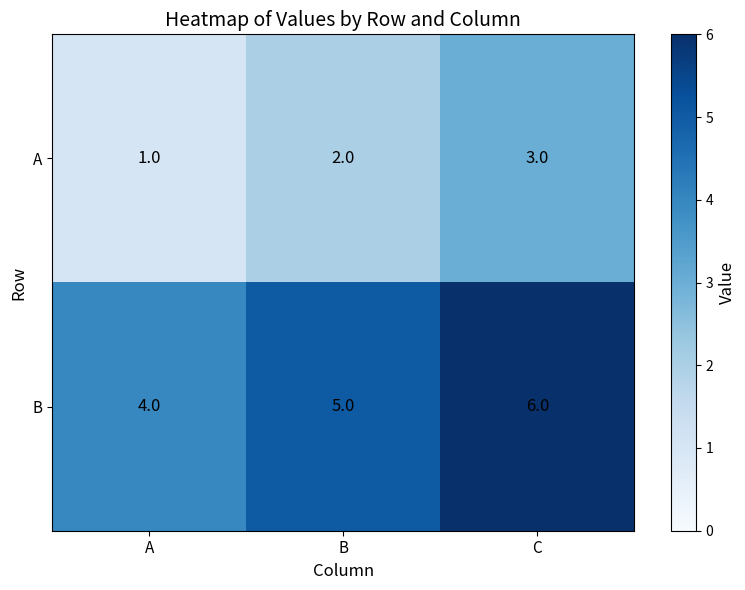

Reading left to right, what are all the values shown in this chart?

A: A=1	B=2	C=3
B: A=4	B=5	C=6